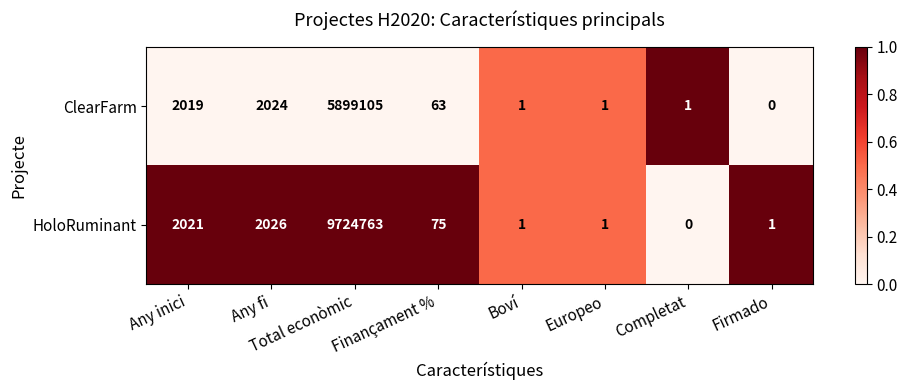

What is the maximum value shown in the chart?

9724763